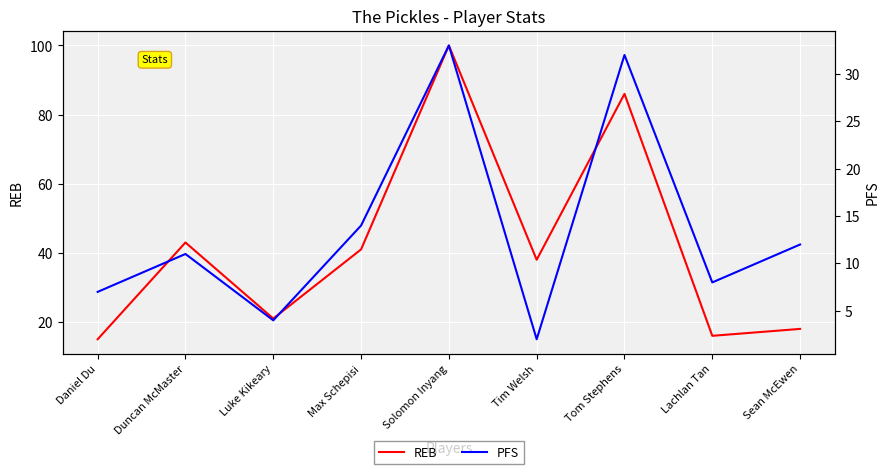

What position from the right is Tom Stephens?

3